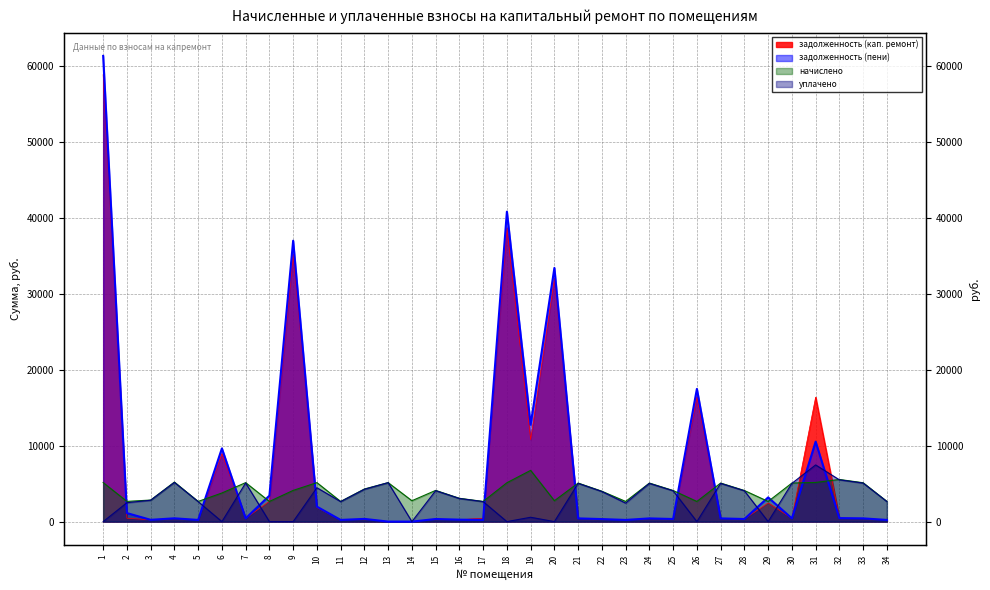

Reading right to left, what are all the values shown in this chart?

задолженность (кап. ремонт): 221.6	426.2	462.2	16381.4	422.9	2458.2	340.8	422.5	16433.5	341.1	422.6	221.1	332.2	424.5	32054.5	10790.0	38668.1	442.0	255.7	342.3	0.0	0.0	357.6	220.4	1856.0	35190.4	2684.6	426.8	8951.6	221.2	433.6	235.1	448.1	58829.9
задолженность (пени): 220.9	426.2	461.8	10522.9	422.9	3185.8	340.8	422.2	17468.1	341.0	422.3	221.1	332.2	423.3	33386.3	12752.1	40793.6	221.2	255.7	342.3	0.0	1.1	357.5	220.7	1970.4	36970.8	3417.6	427.1	9636.3	220.5	433.6	236.4	1122.0	61294.5
начислено: 2661.4	5114.9	5546.4	5154.8	5074.9	2653.3	4091.9	5074.9	2653.3	4091.9	5074.9	2653.3	3996.0	5074.9	2749.2	6745.2	5114.9	2653.3	3068.9	4107.8	2749.2	5130.8	4291.7	2653.3	5130.8	4107.8	2653.3	5130.8	3765.5	2653.3	5202.8	2837.2	2661.4	5138.9
уплачено: 2639.0	5071.4	5499.6	7460.6	5031.7	0.0	4057.0	5032.1	0.0	4057.0	5031.6	2432.2	3962.0	5035.9	0.0	572.8	0.0	2631.0	3042.8	4072.9	0.0	5129.8	4255.0	2631.0	4460.3	0.0	0.0	5086.9	0.0	2631.0	5158.6	2813.0	2488.4	0.0